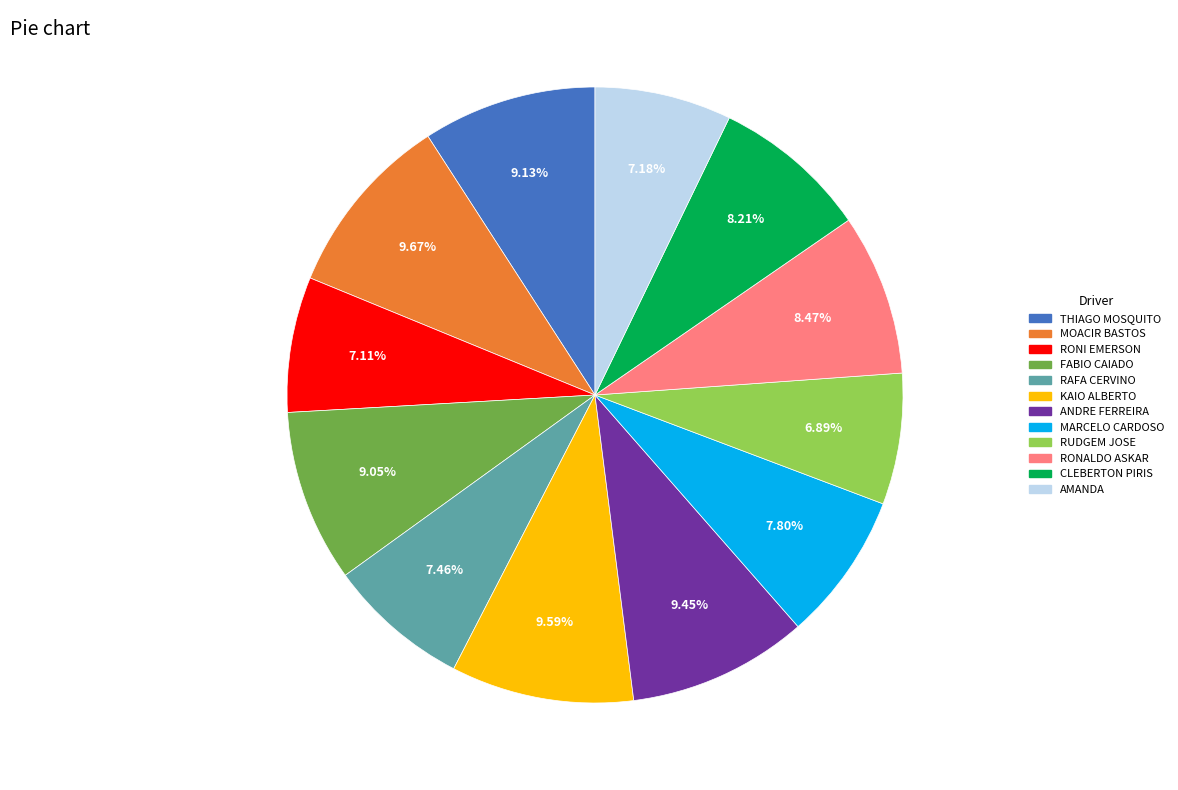

Do THIAGO MOSQUITO and RAFA CERVINO together represent more than half of the pie?

No